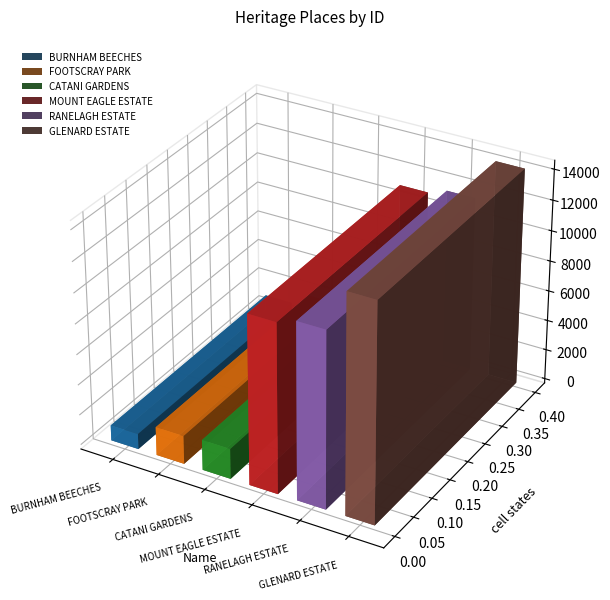

What is the difference between the second highest and second lowest values?

9689